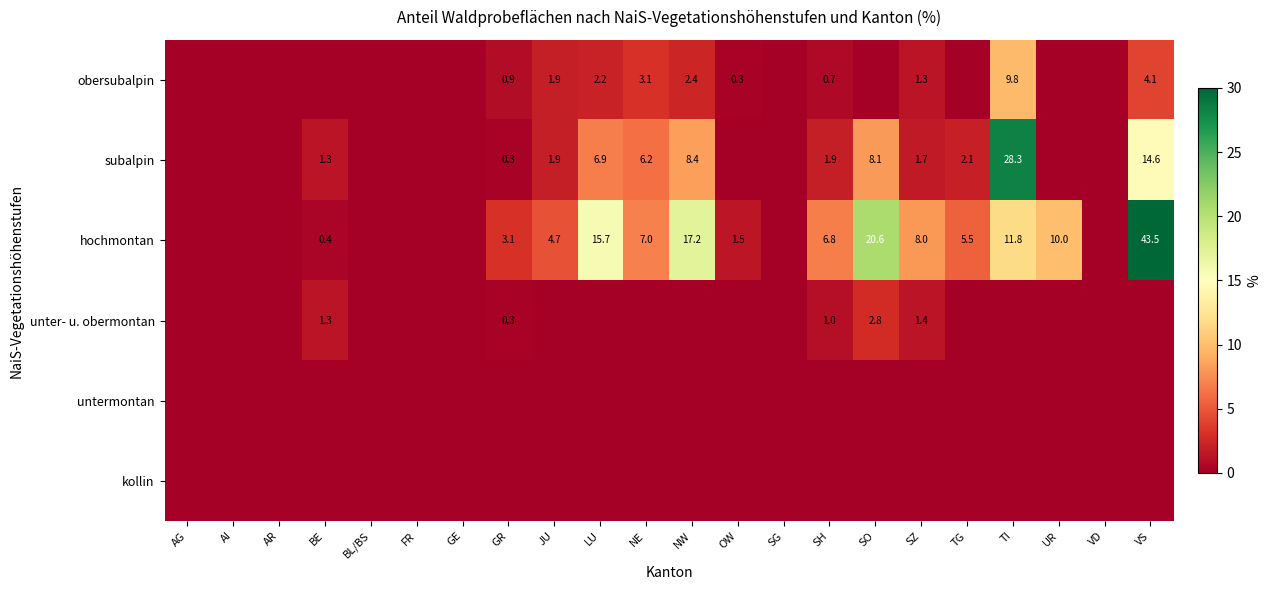

Which series has the largest range (max minus min)?

hochmontan